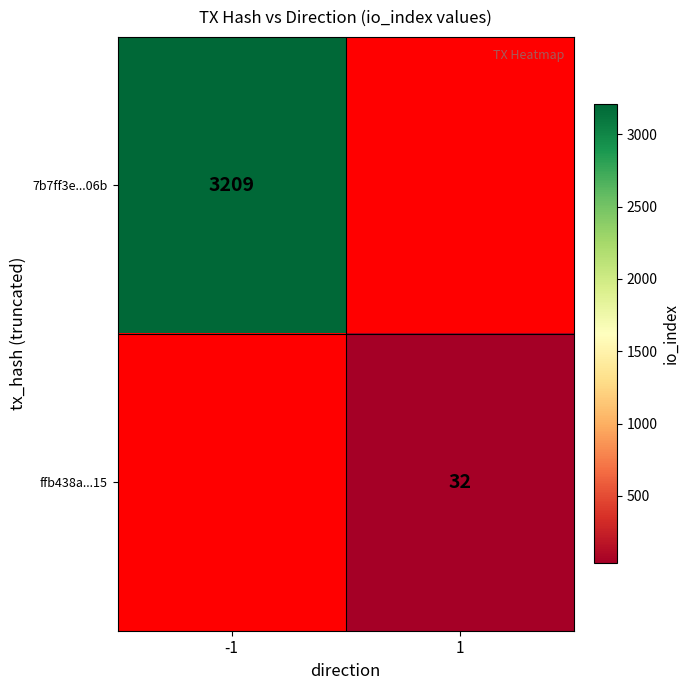

Which label corresponds to the largest value in the chart?

-1